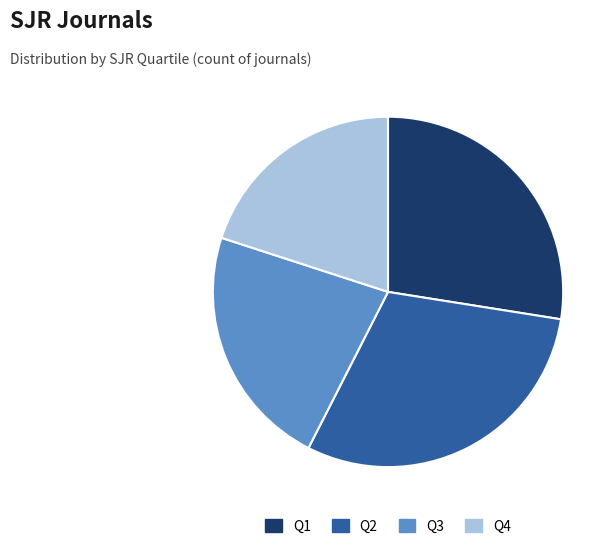

Rank the categories by value from lowest to highest.

Q4, Q3, Q1, Q2